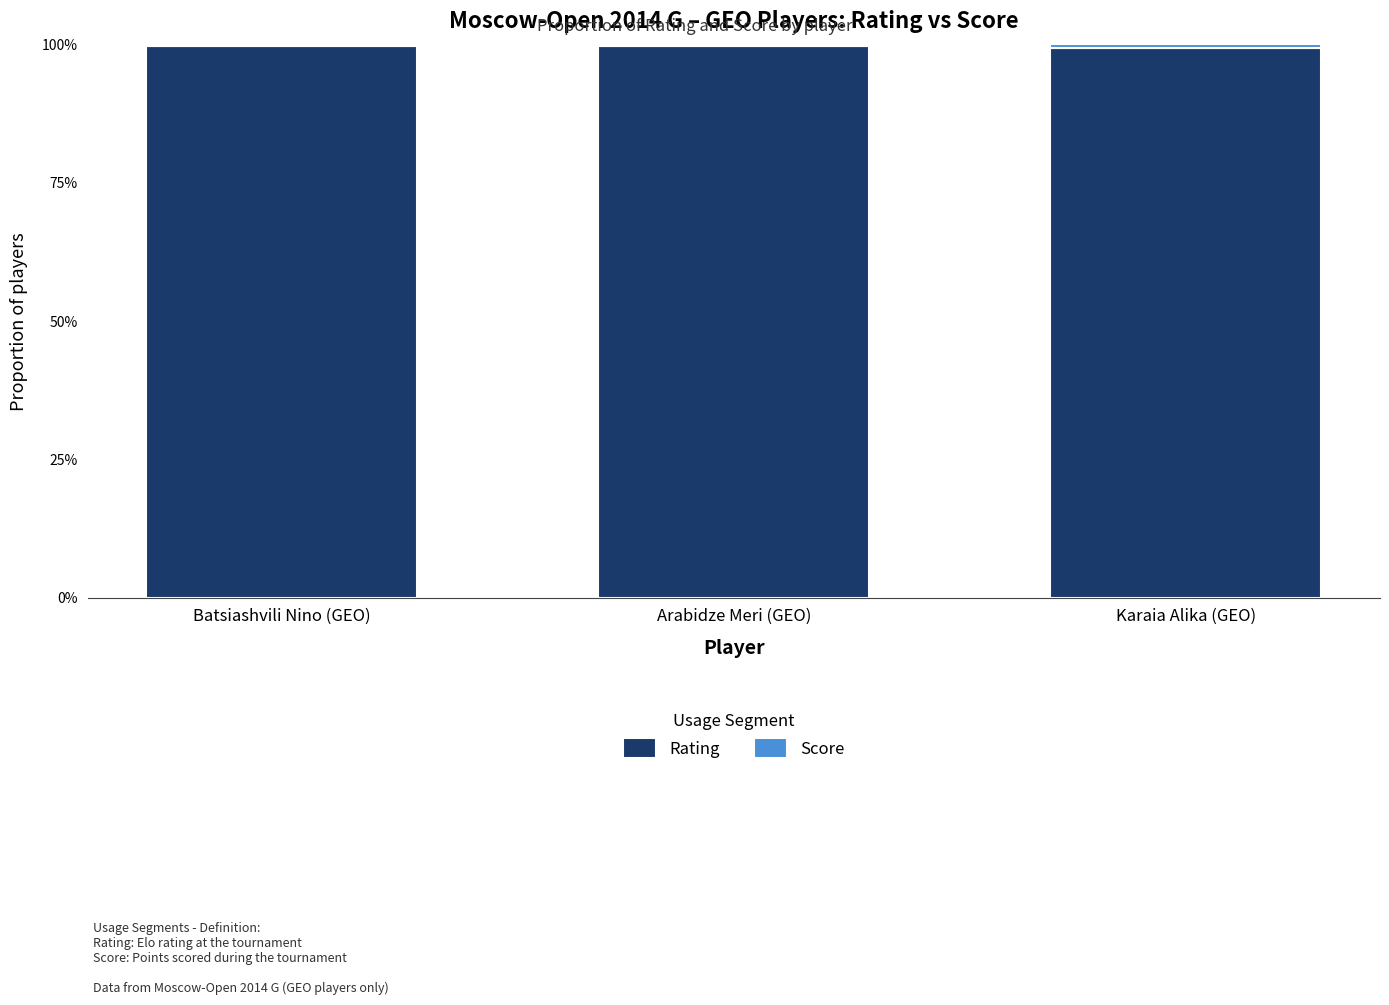

Are the bars horizontal?

No